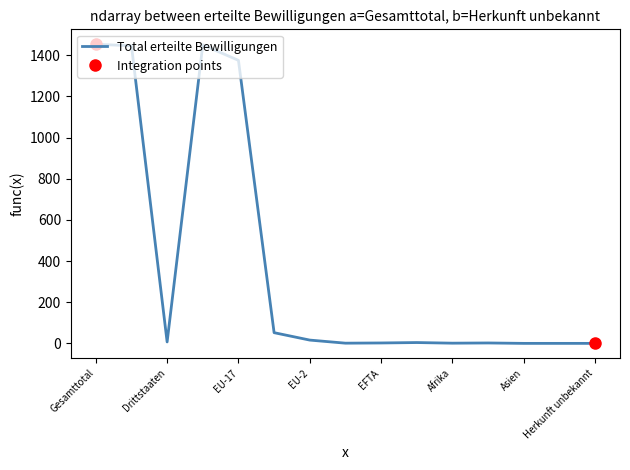

What is the maximum value for Total erteilte Bewilligungen?

1453